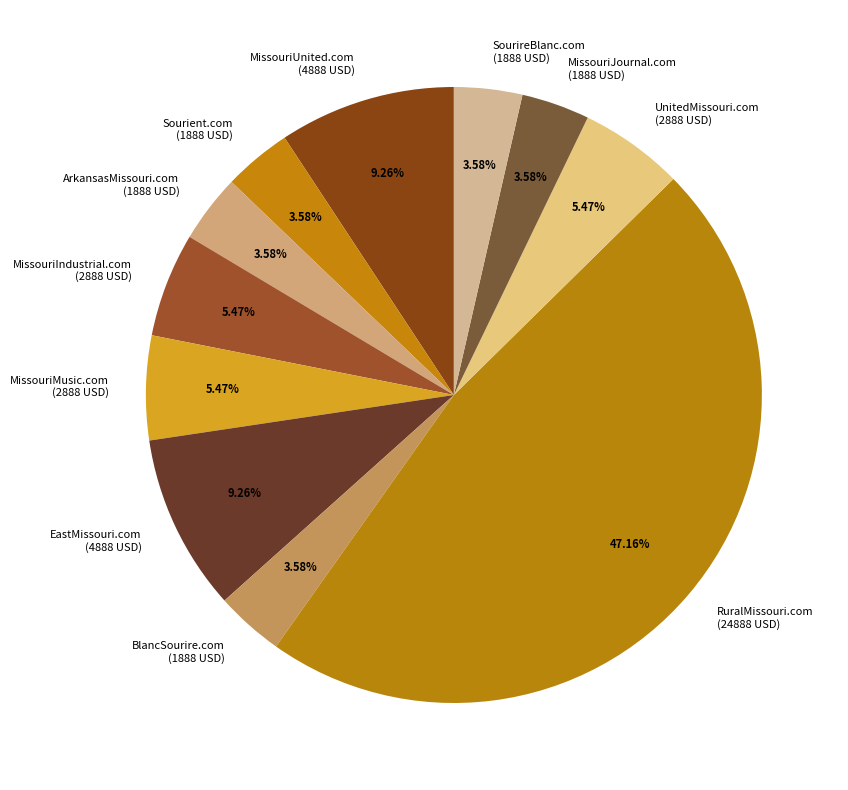

True or false: UnitedMissouri.com accounts for 5% of the total.

True